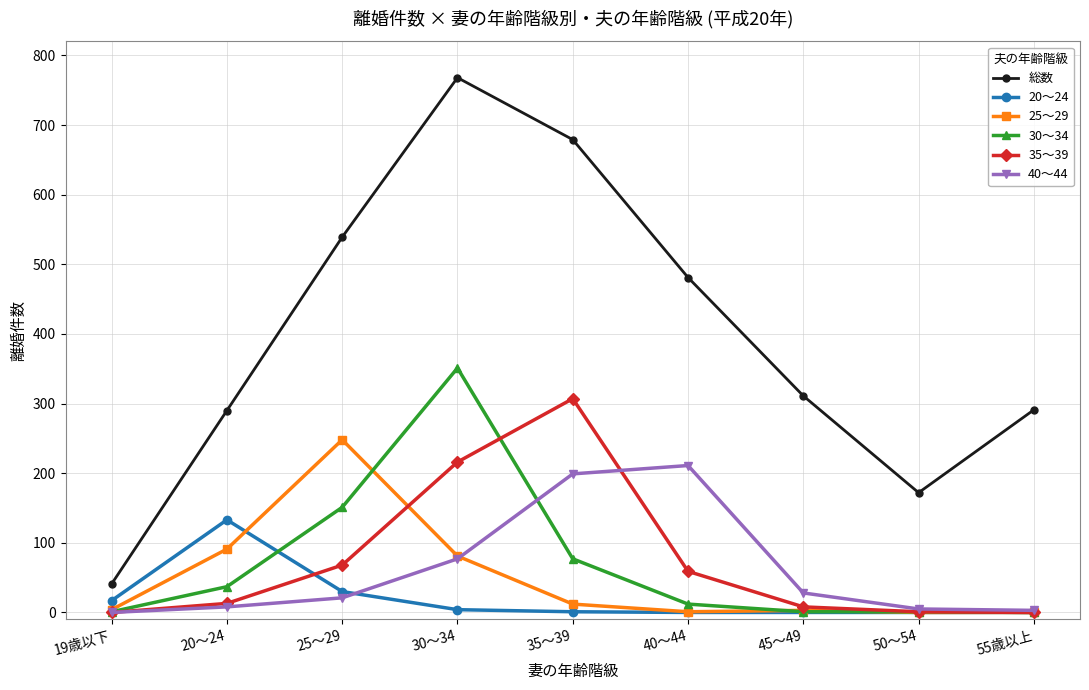

How many lines are shown in the chart?

6